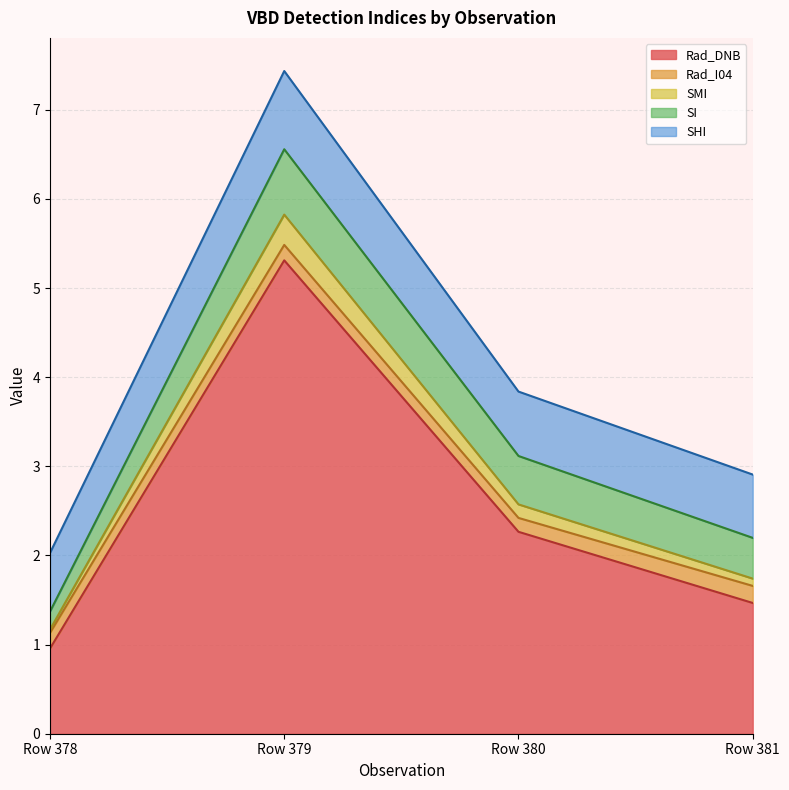

What is the minimum value for Rad_DNB?

1.0